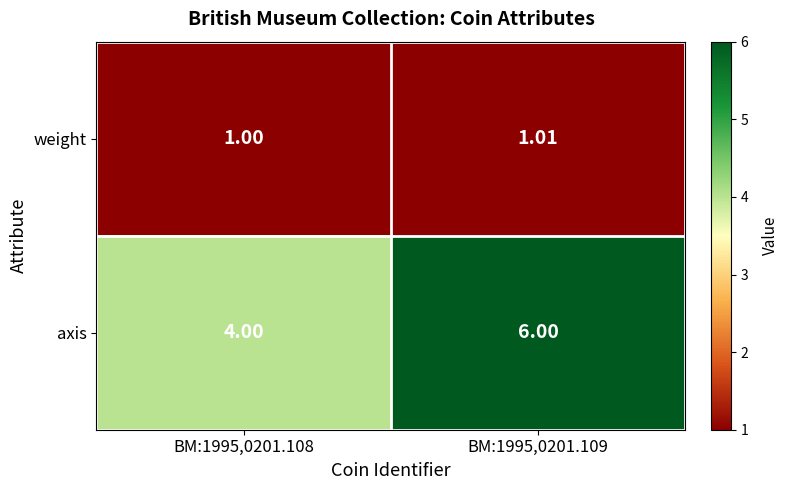

Which series has the largest total across all categories?

axis